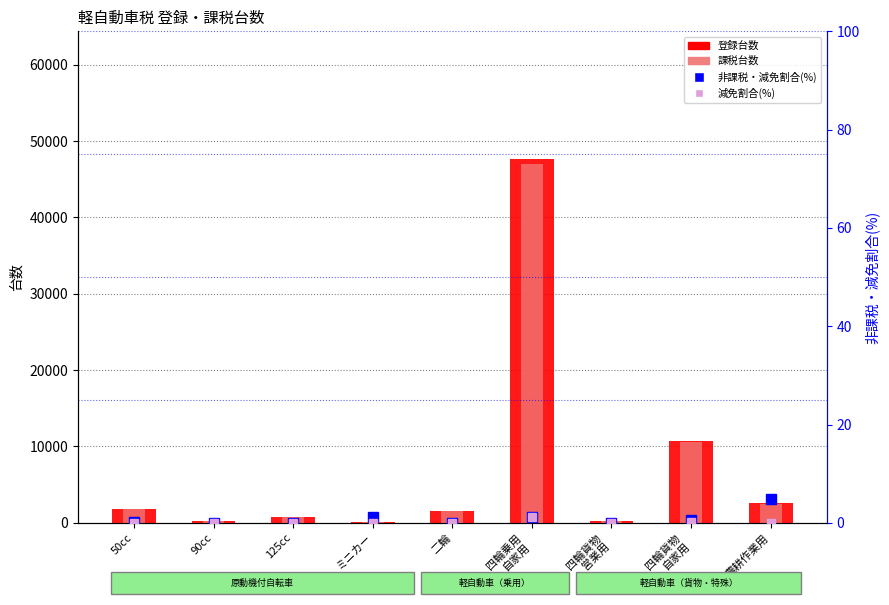

Which label corresponds to the largest value in the chart?

四輪乗用
自家用